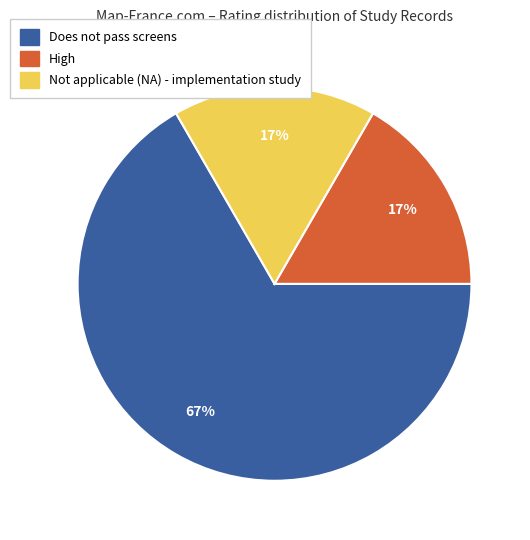

Is there any slice that represents more than half of the pie?

Yes